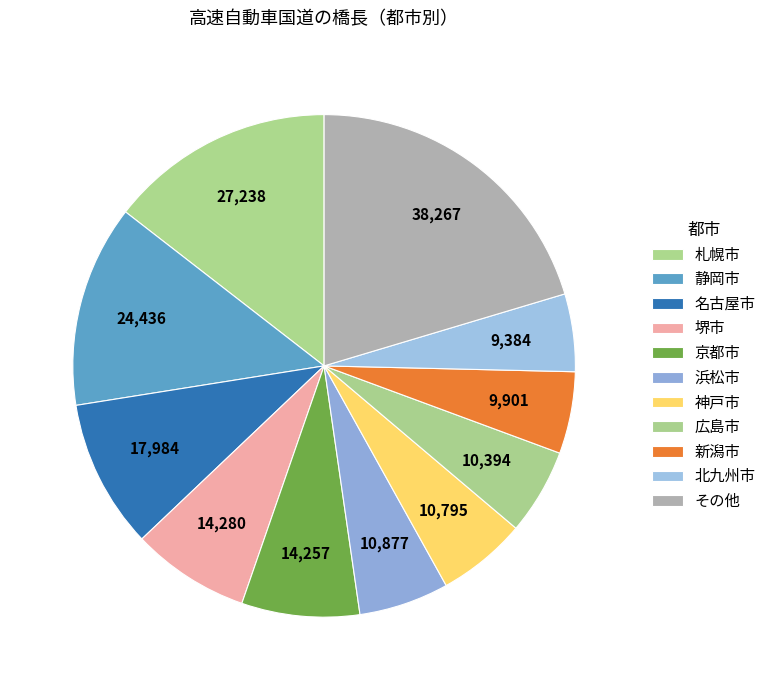

Is it true that 北九州市 is 5% of the pie?

True